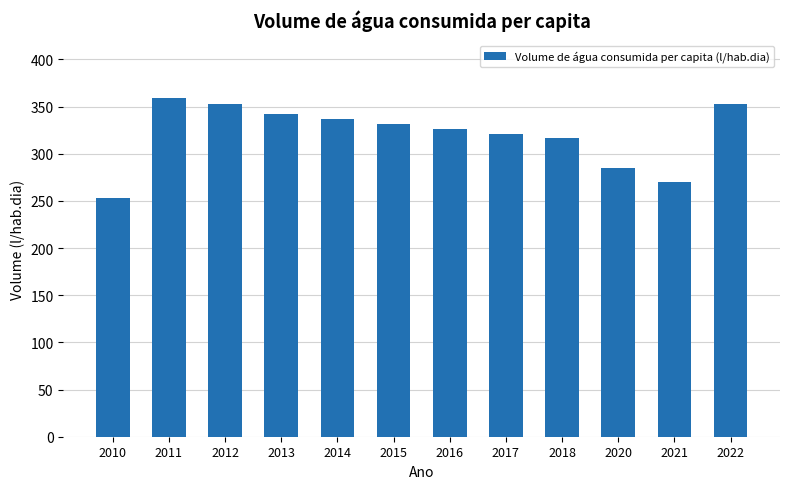

What is the minimum value shown in the chart?

252.7